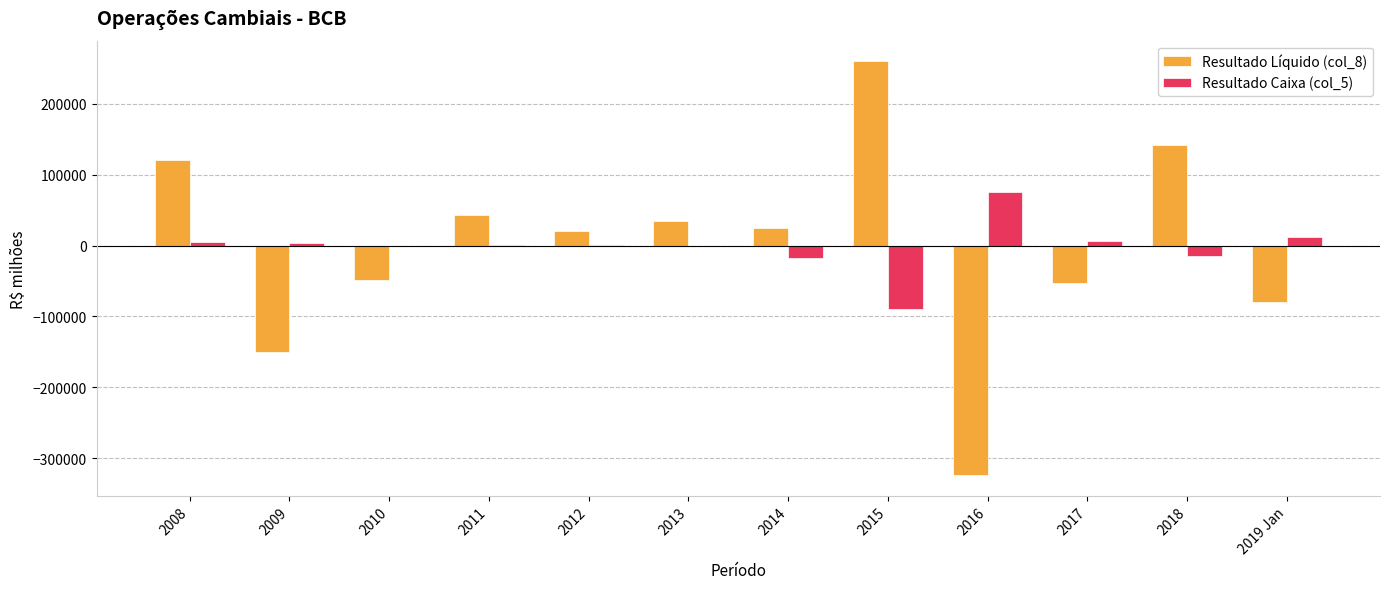

The value of Resultado Líquido (col_8) at 2008 is 39014.5. True or false?

False